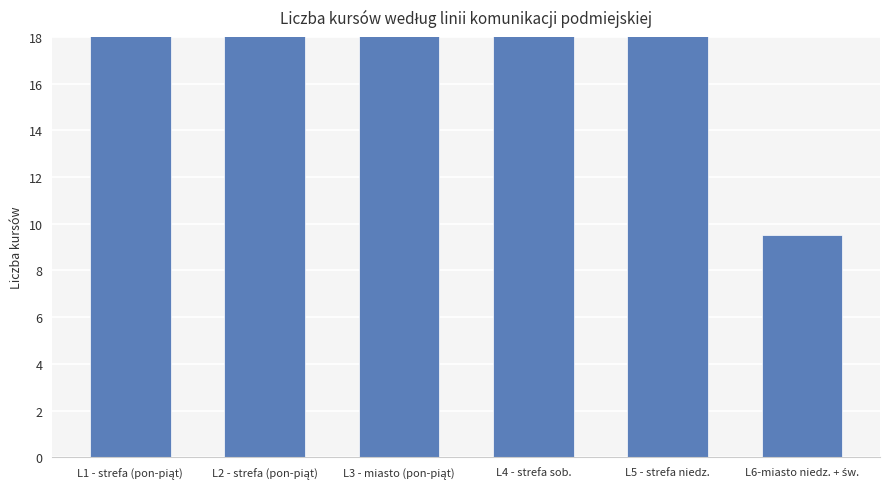

At which category does the chart reach its peak across all series?

L2 - strefa (pon-piąt)